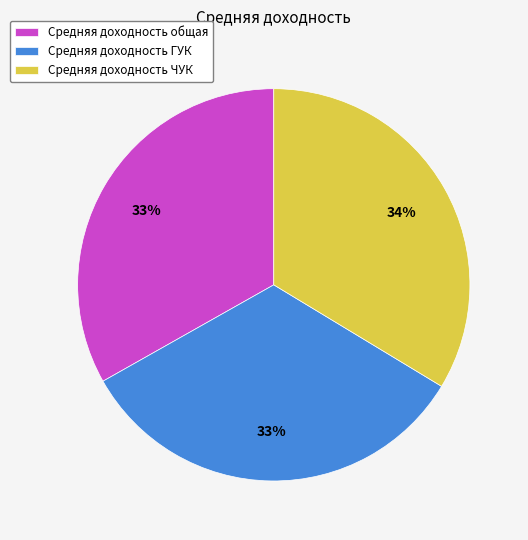

How many segments does this pie chart have?

3